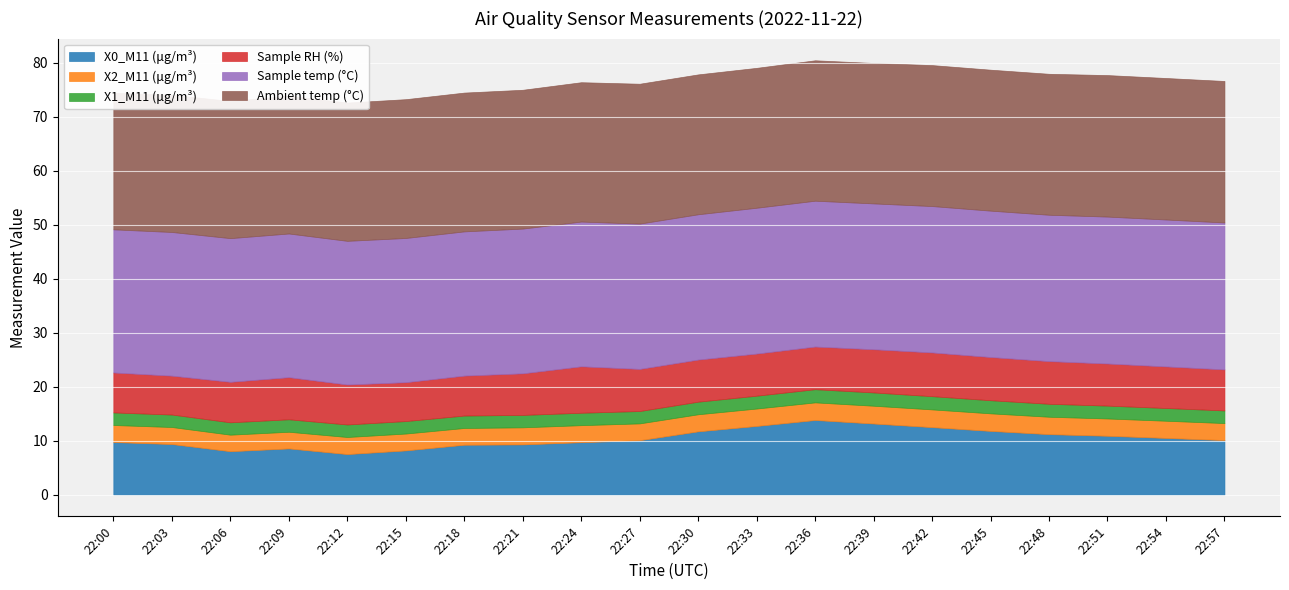

What is the spread (max minus min) of values at 22:03?

24.3